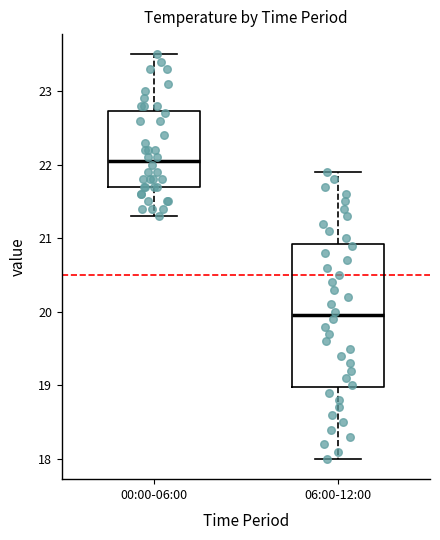

Reading left to right, transcribe this box plot: for each box, give where its median line is, the range the box spans, and where its two whiskers end, as read against the y-axis. The values are not printed on the chart, so give them approximately, as read against the axis.

00:00-06:00: median 22.1, box 21.7 to 22.7, whiskers 21.3 to 23.5
06:00-12:00: median 20.0, box 19.0 to 20.9, whiskers 18.0 to 21.9